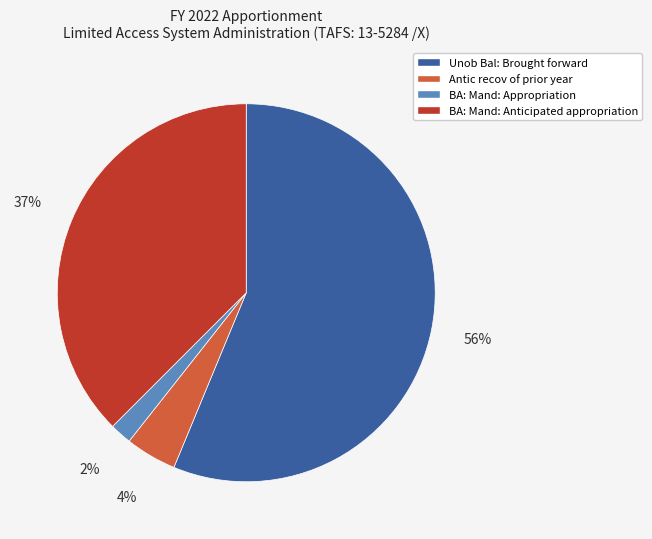

Which slice is the largest?

Unob Bal: Brought forward